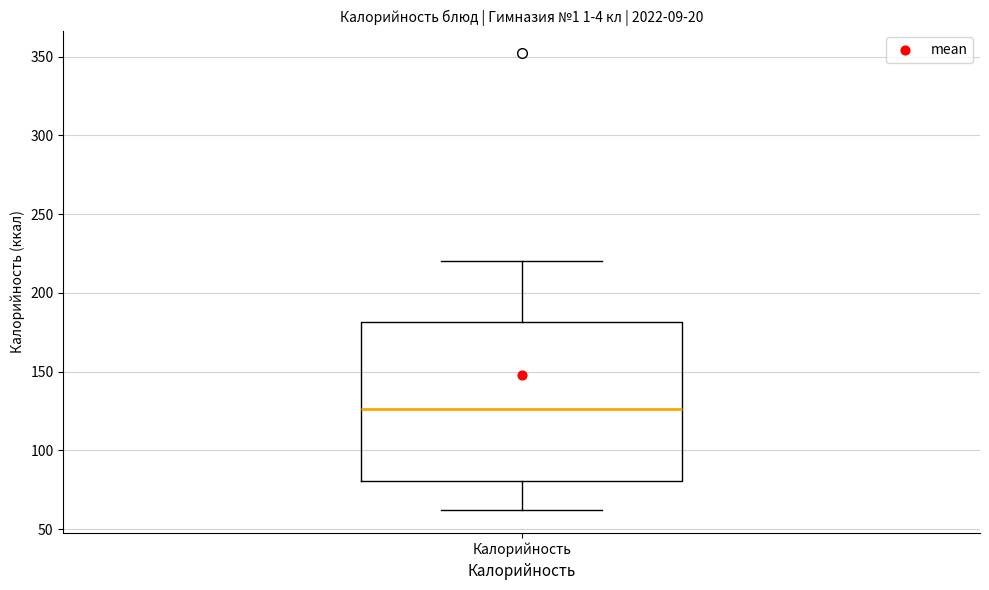

Read this box plot against the y-axis: the position of the median line, the range covered by the box, and the ends of both whiskers. The values are not printed on the chart, so give them approximately, as read against the axis.

median 125, box 80 to 180, whiskers 60 to 220